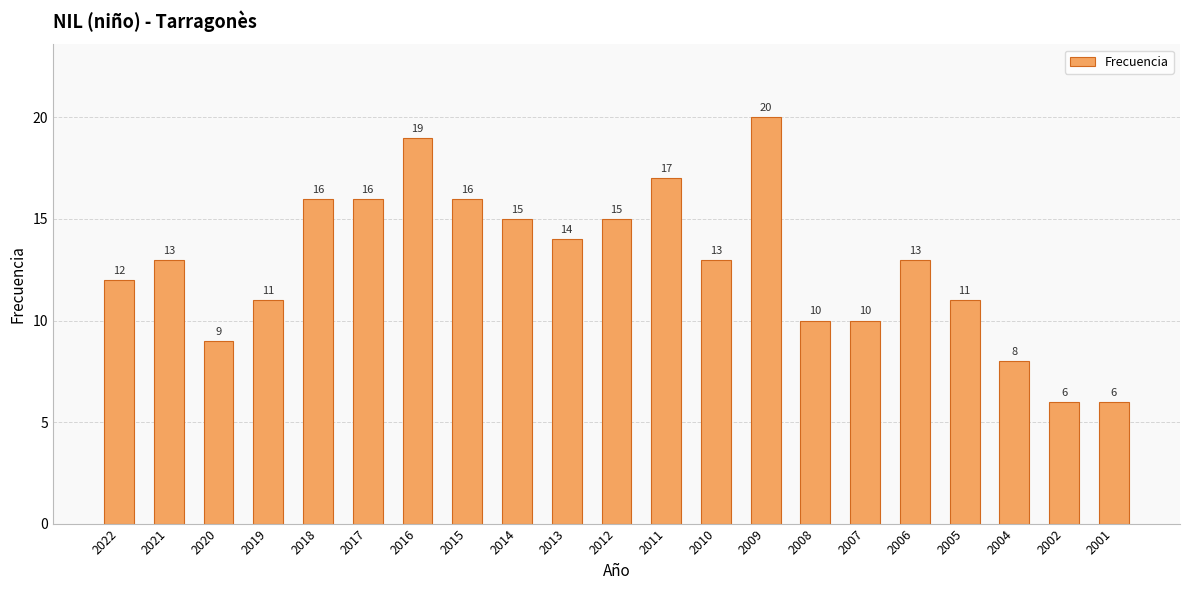

Reading left to right, transcribe all the data shown in this chart.

2022=12	2021=13	2020=9	2019=11	2018=16	2017=16	2016=19	2015=16	2014=15	2013=14	2012=15	2011=17	2010=13	2009=20	2008=10	2007=10	2006=13	2005=11	2004=8	2002=6	2001=6